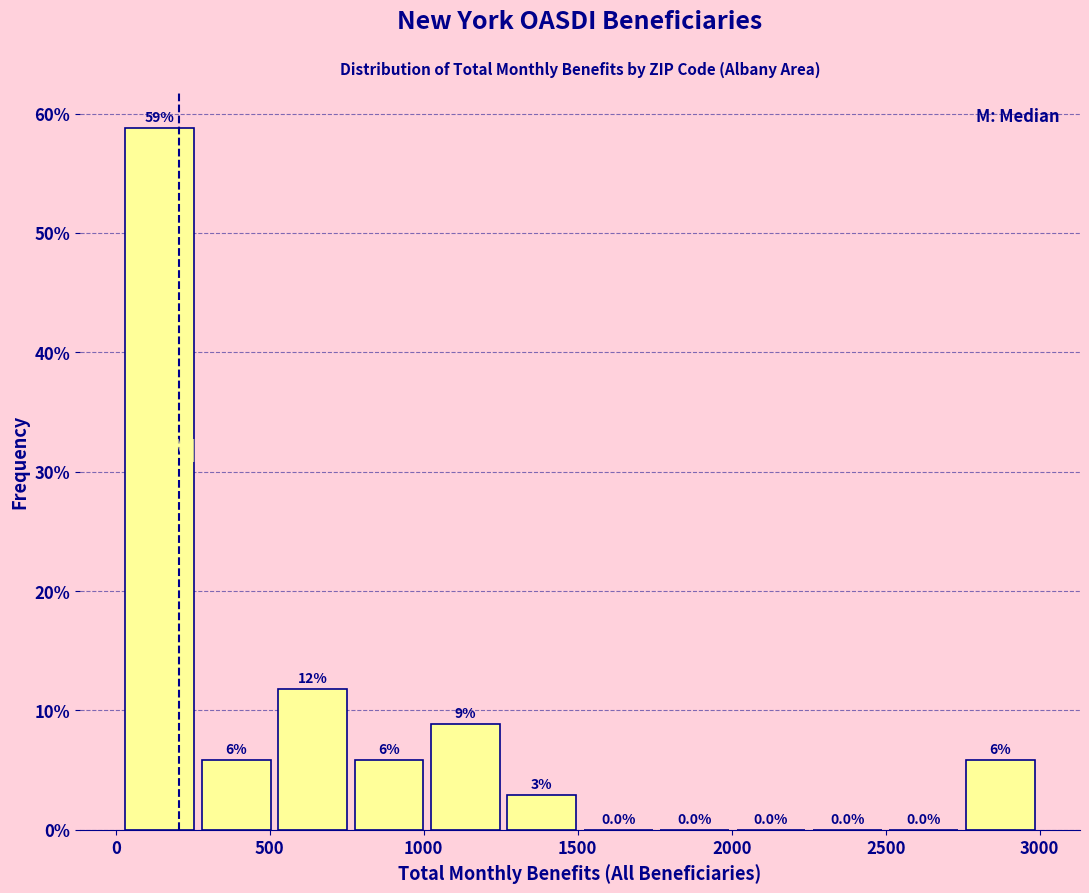

Over which range of the x-axis is the bar tallest?

0 to 250